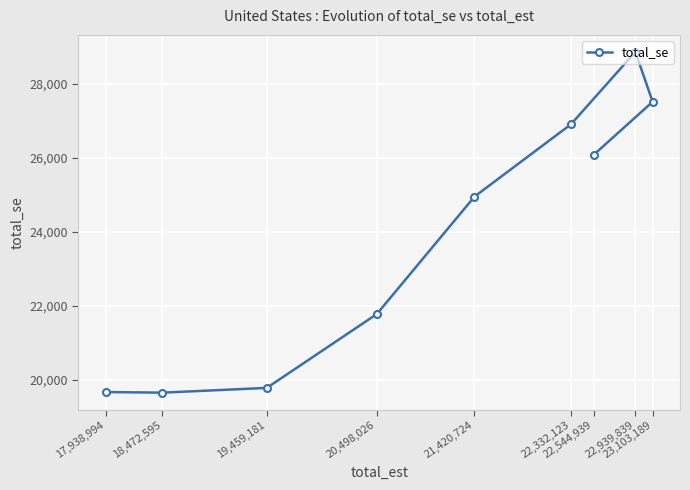

The chart shows a value of 19677.8 at 17,938,994. True or false?

True